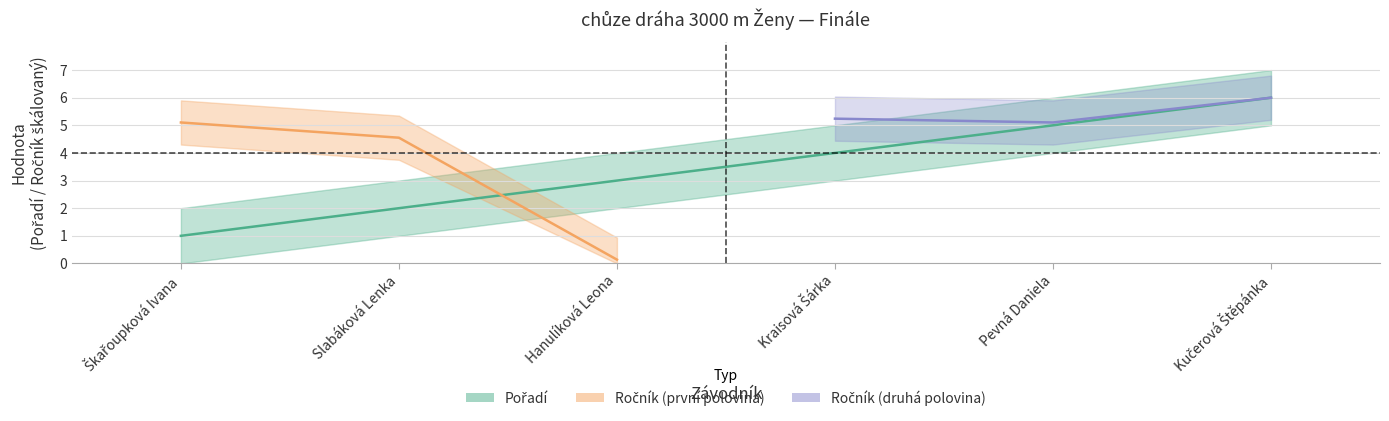

List the labels in order of value, smallest first.

Škařoupková Ivana, Slabáková Lenka, Hanulíková Leona, Kraisová Šárka, Pevná Daniela, Kučerová Štěpánka